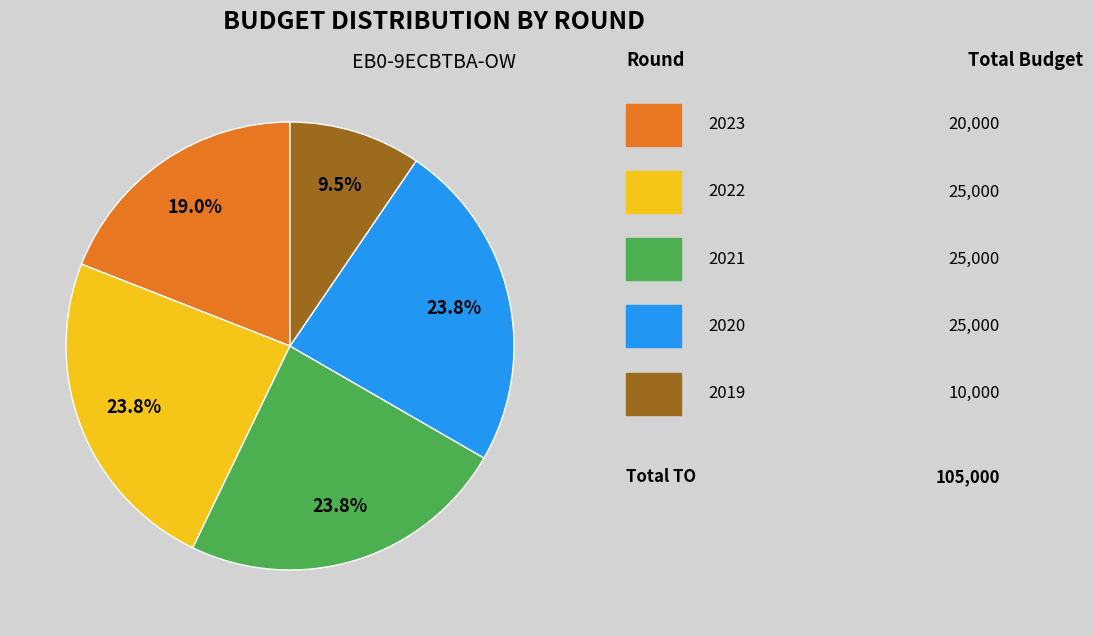

Count the number of slices in the pie.

5